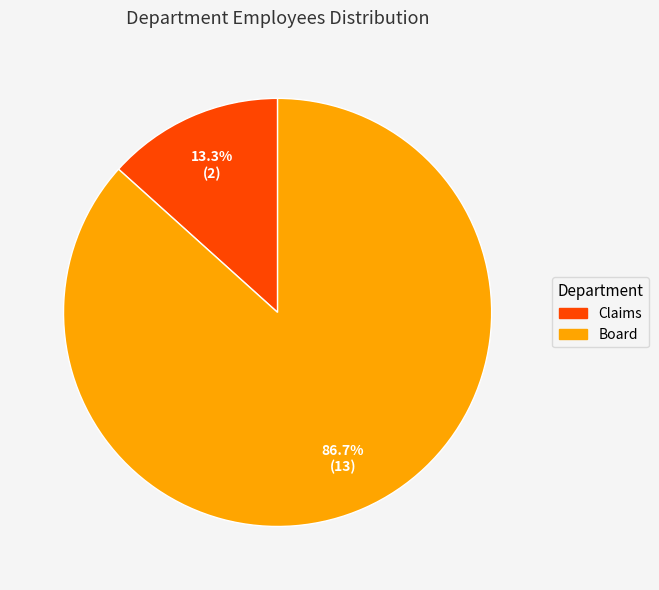

How many slices are in this pie chart?

2